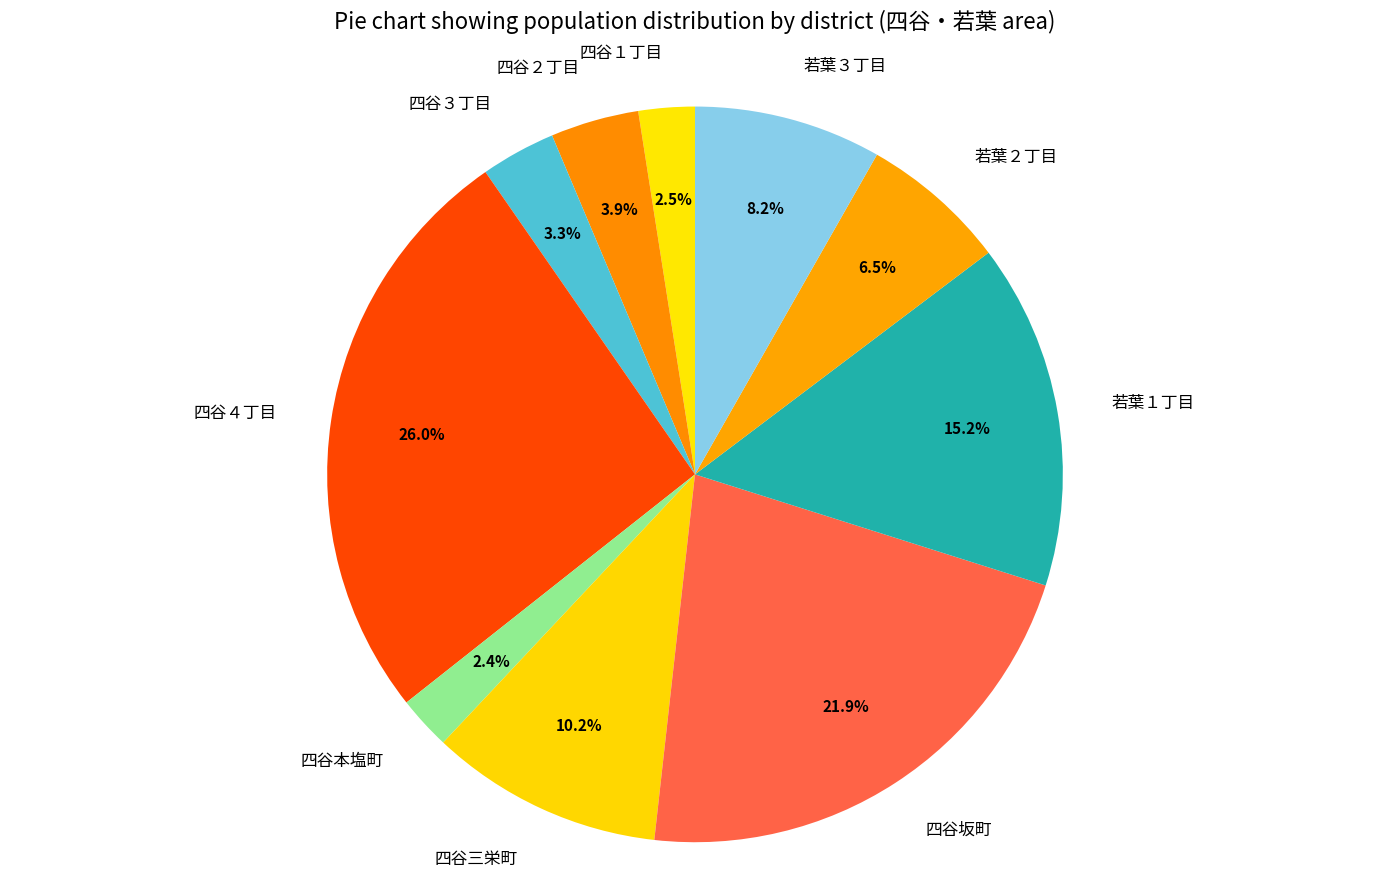

The 若葉３丁目 slice represents 1% of the pie. True or false?

False